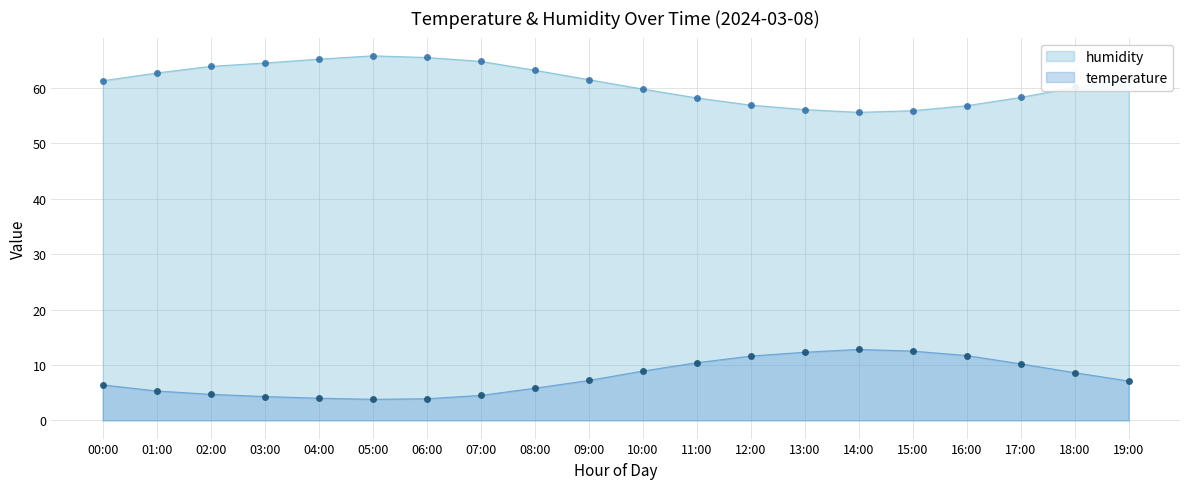

True or false: humidity has a value of 37.3 at 02:00.

False